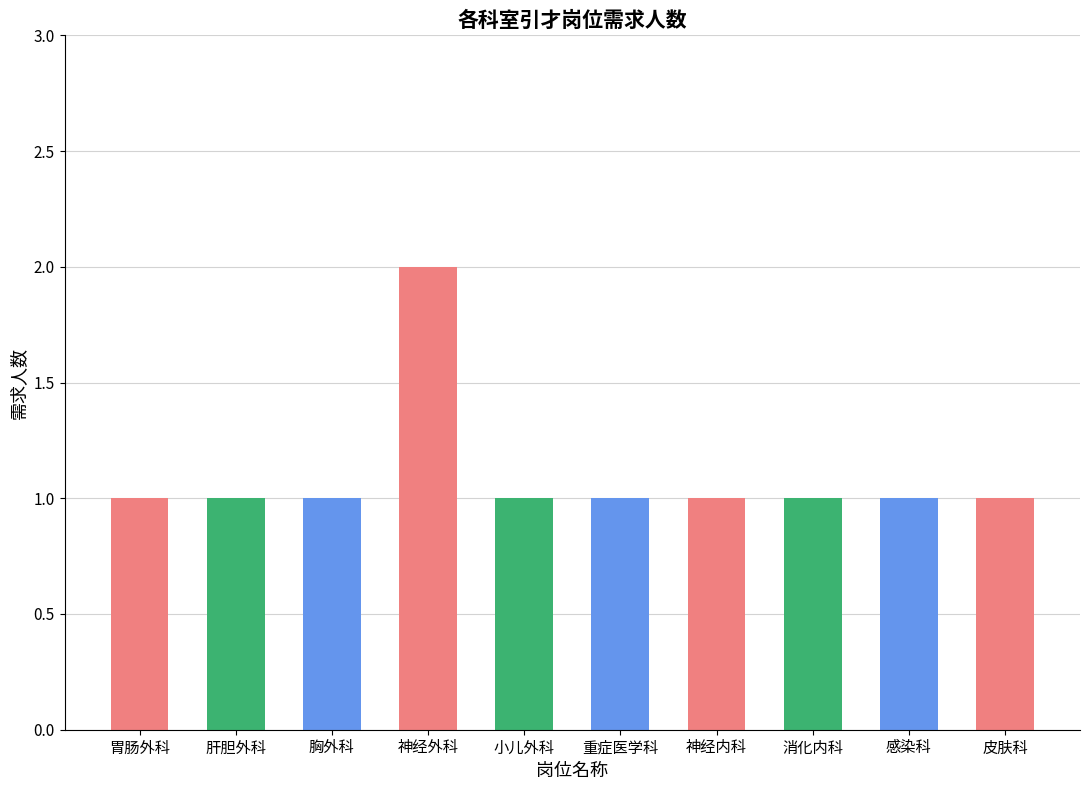

Between 神经外科 and 肝胆外科, which is larger?

神经外科